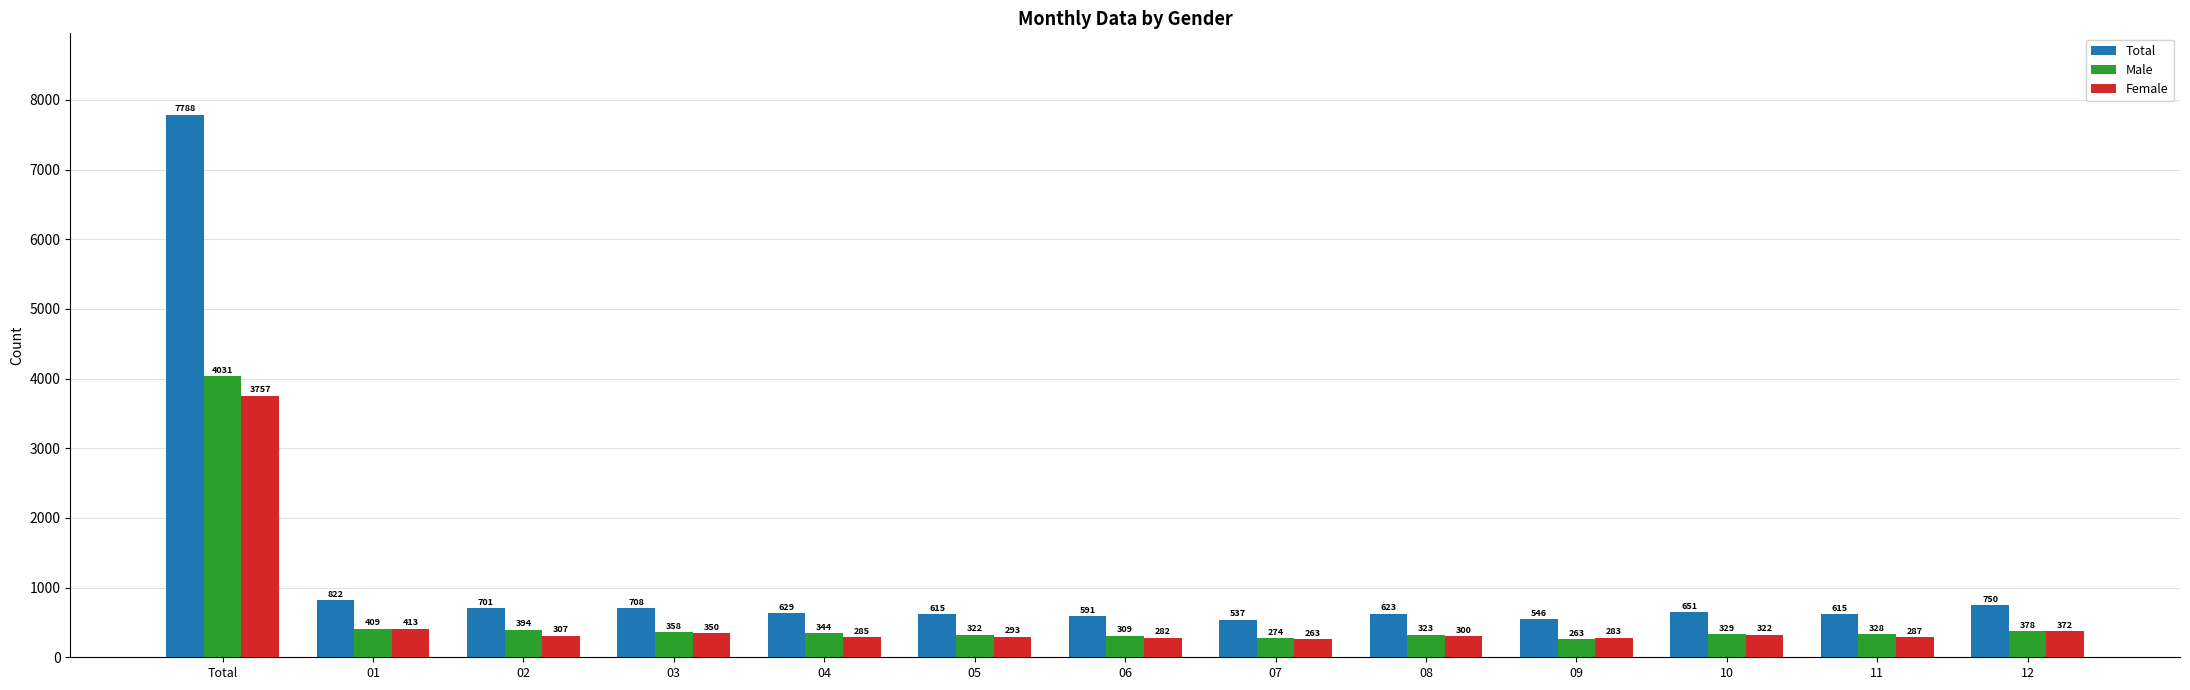

Are the bars horizontal?

No